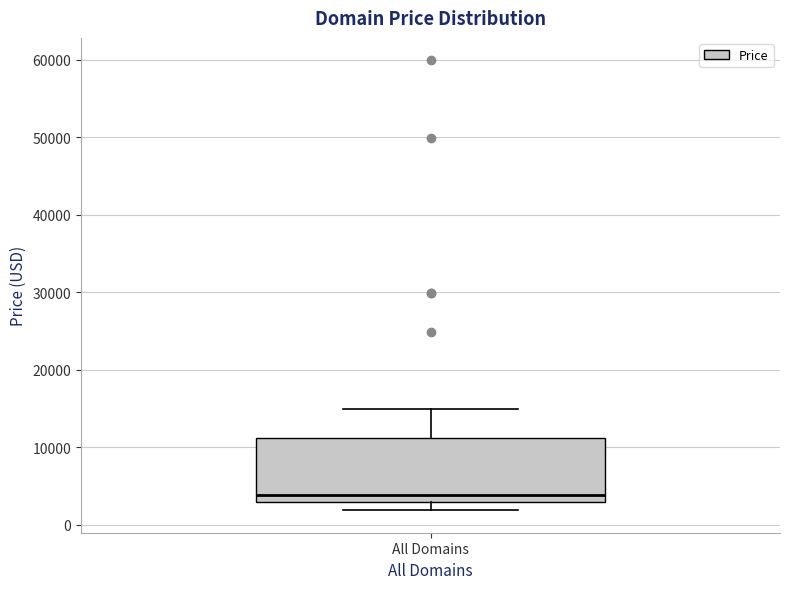

Where does the median line of the box for All Domains sit on the y-axis? The values are not printed on the chart, so give them approximately, as read against the axis.

4000